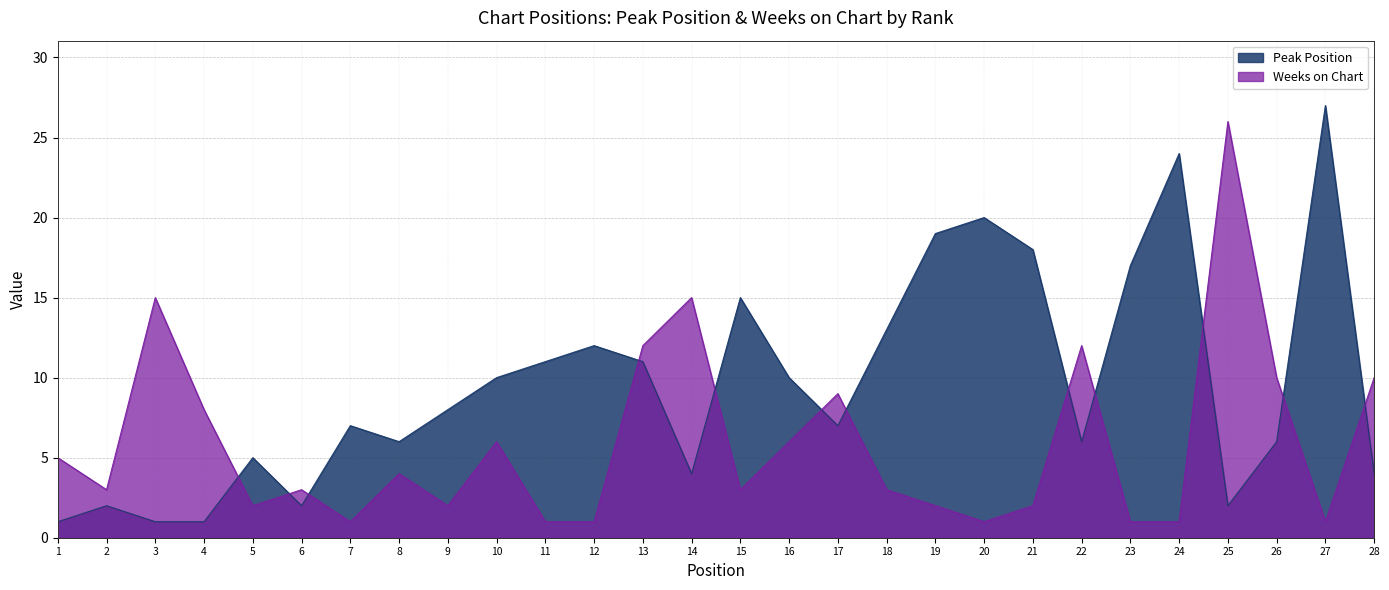

Between which two adjacent categories do Weeks on Chart and Peak Position first intersect?

4 and 5